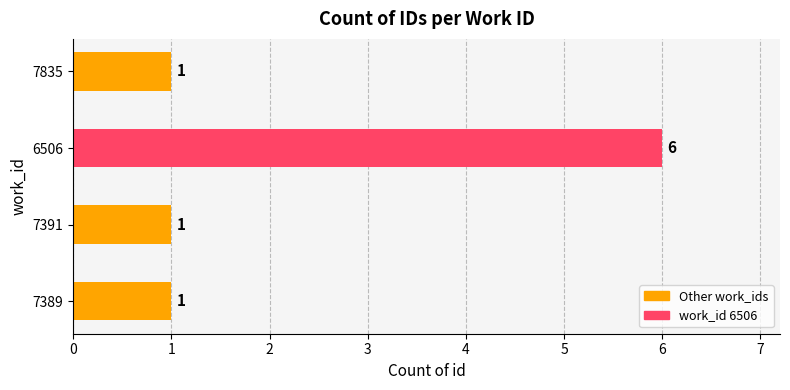

Reading top to bottom, what are all the values shown in this chart?

7835=1	6506=6	7391=1	7389=1